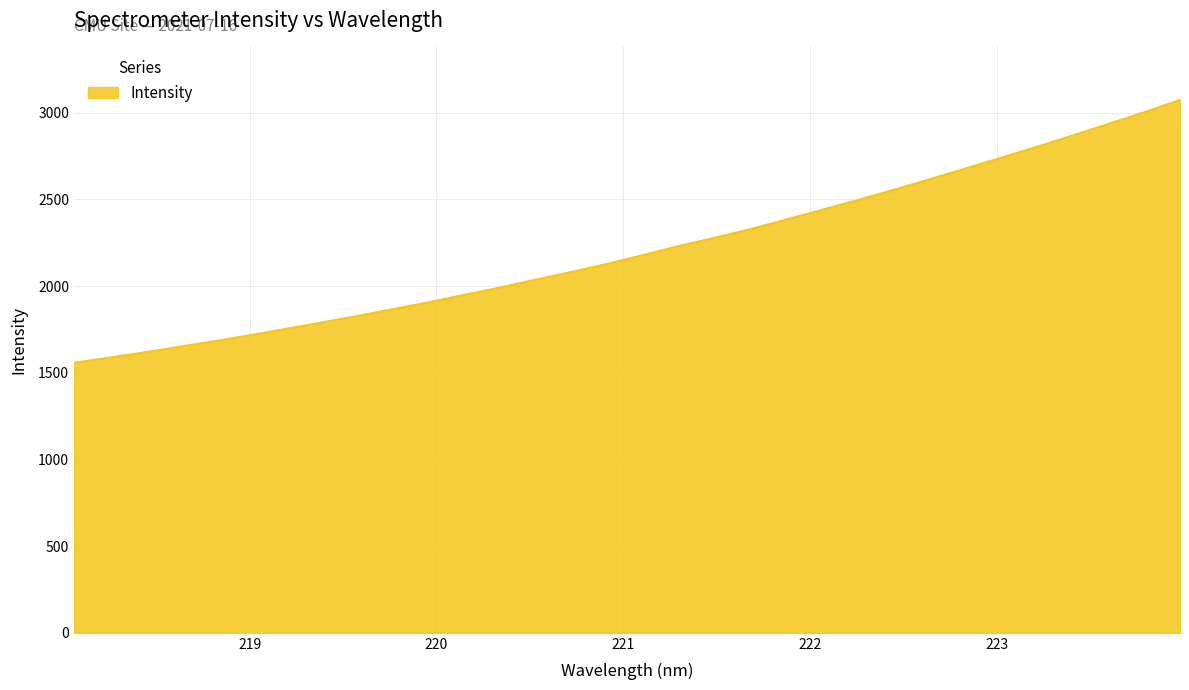

What is the smallest value displayed?

1558.1